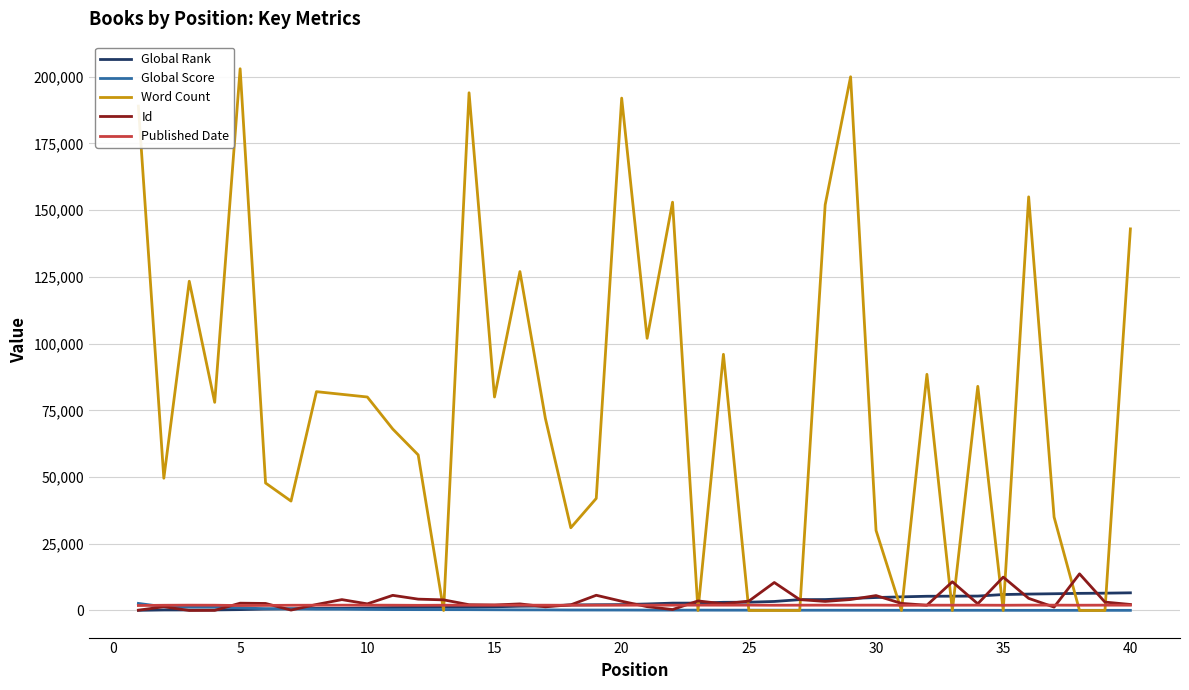

How many values in the Global Rank series are below 2448?

20